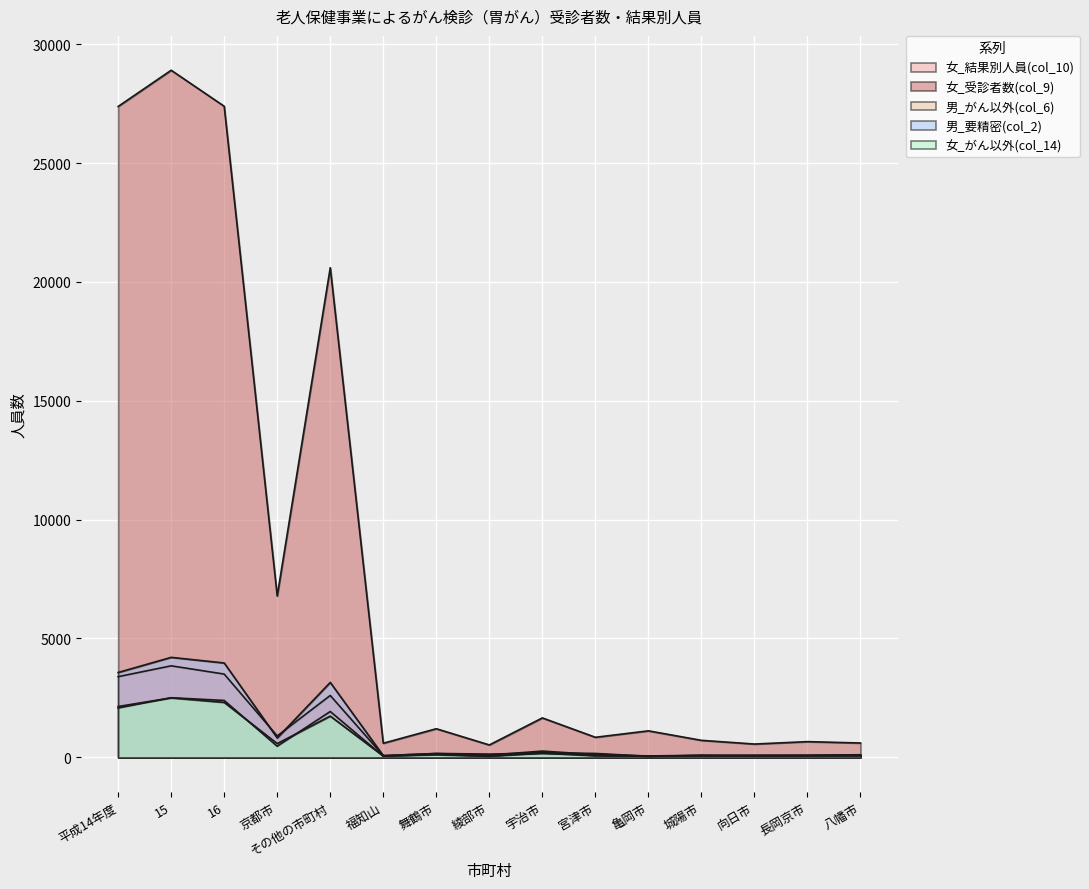

What is the lowest value of the 女_受診者数(col_9) series?

522